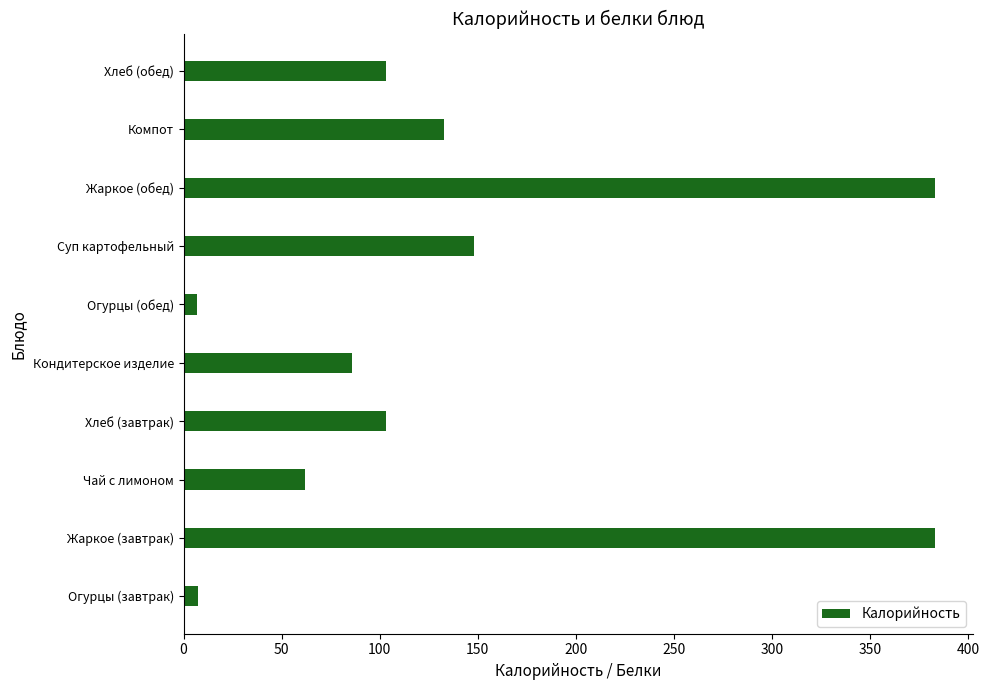

What is the difference between the maximum and minimum values?

376.0